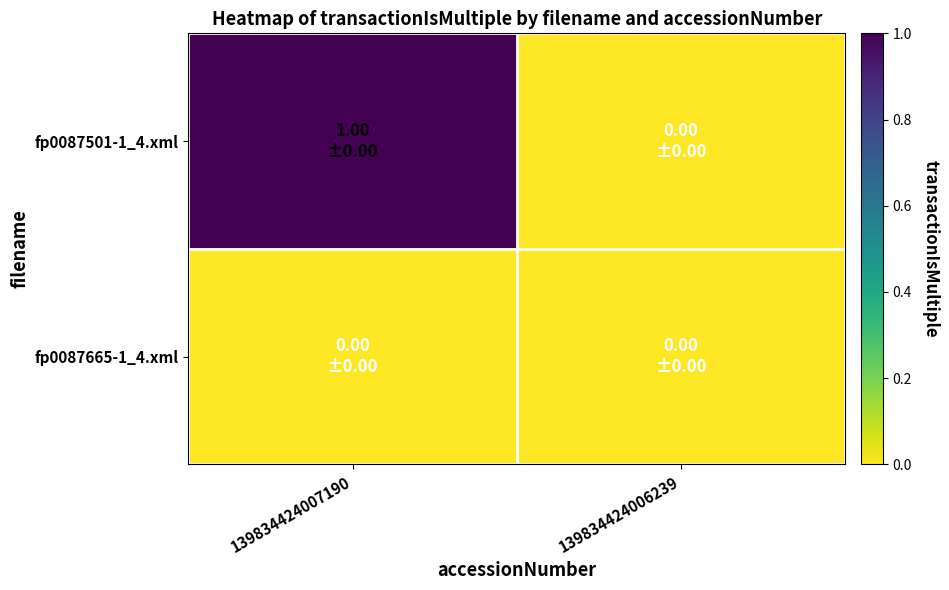

Rank the series by their maximum value, from highest to lowest.

fp0087501-1_4.xml, fp0087665-1_4.xml